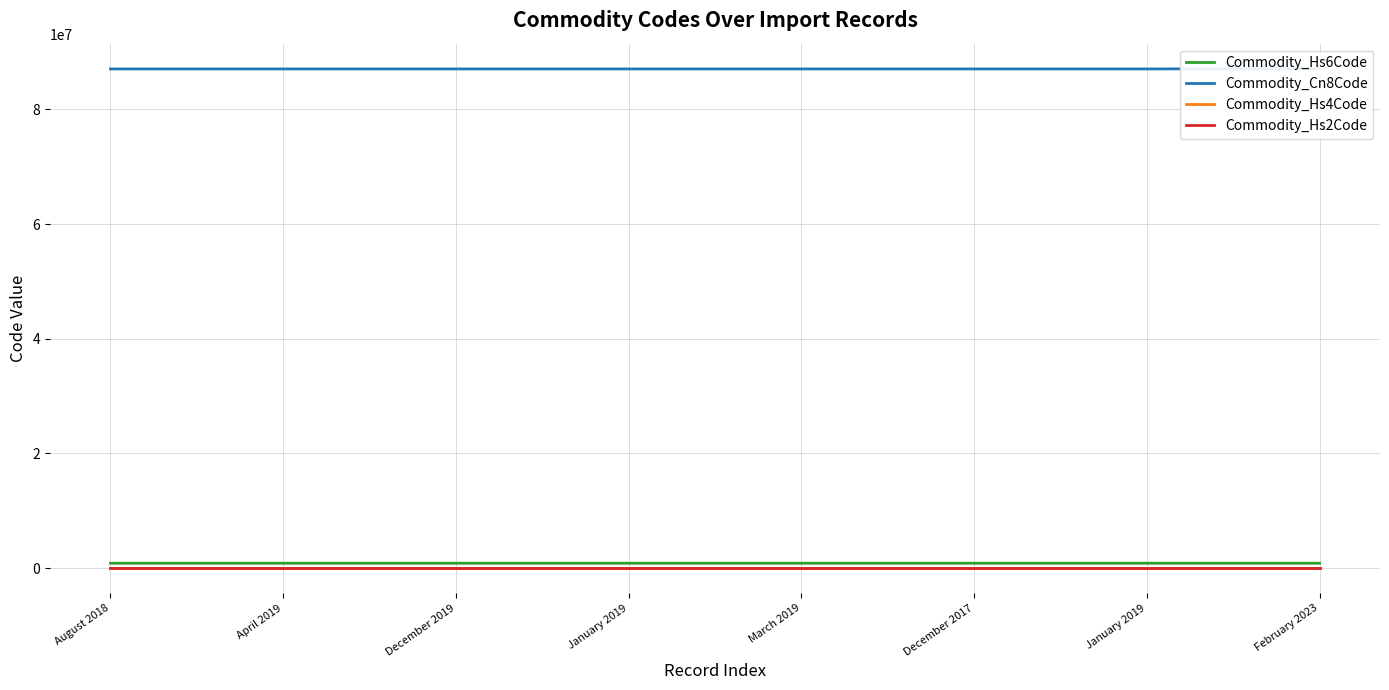

List the labels in order of Commodity_Hs6Code value, largest first.

February 2023, December 2017, January 2019, August 2018, April 2019, December 2019, January 2019, March 2019